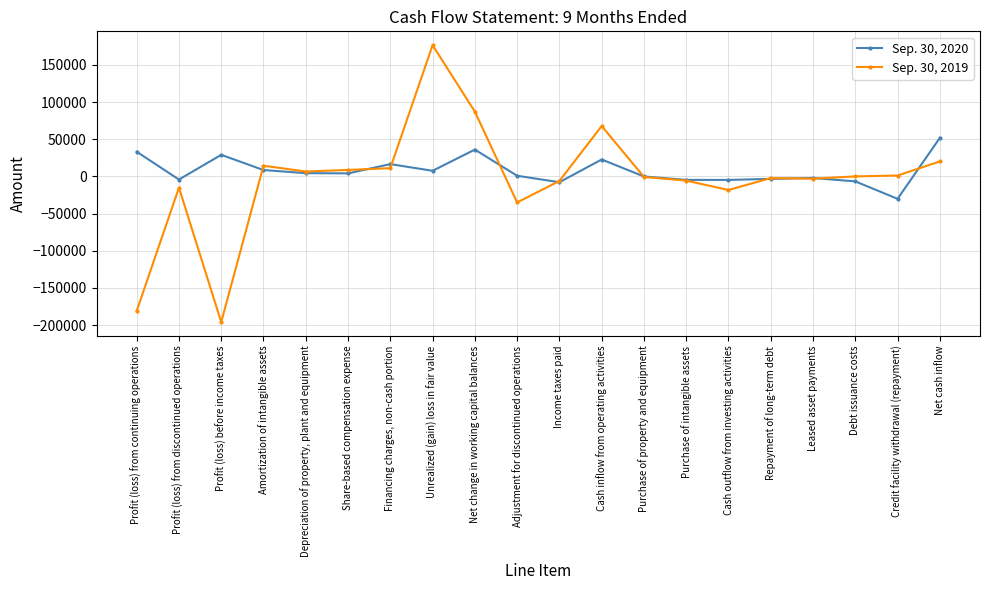

What is the minimum value for Sep. 30, 2020?

-30093